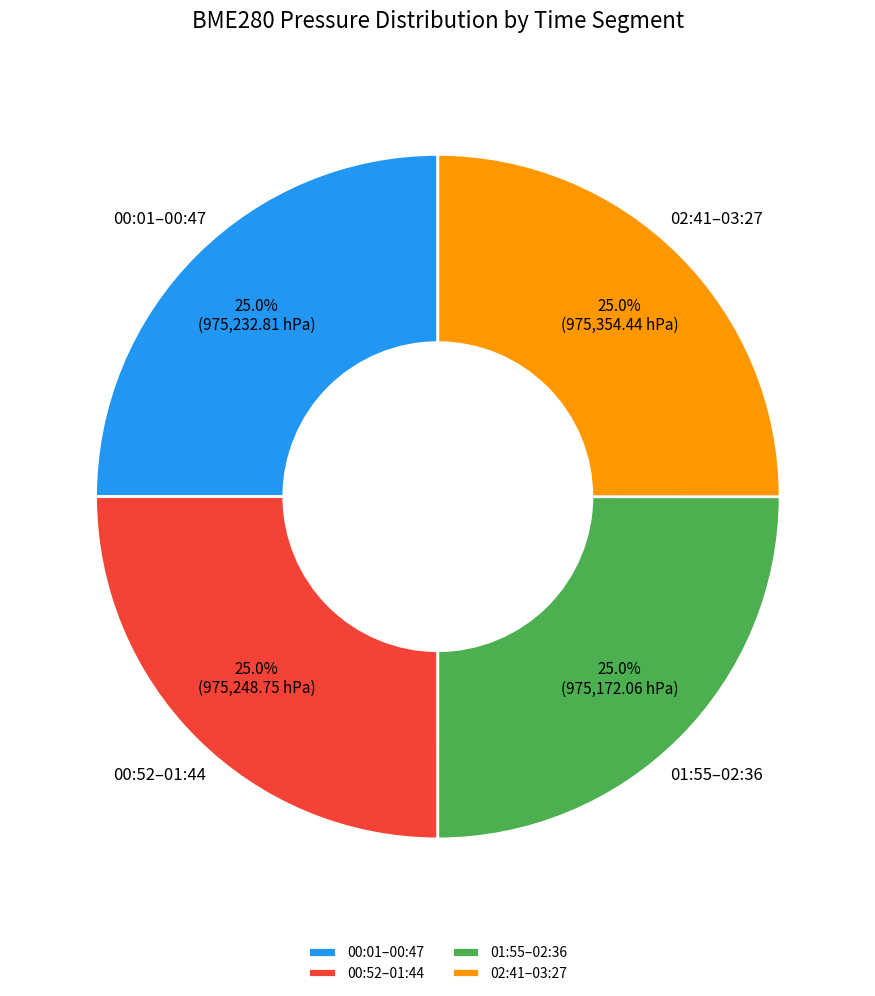

Does any single category account for the majority?

No